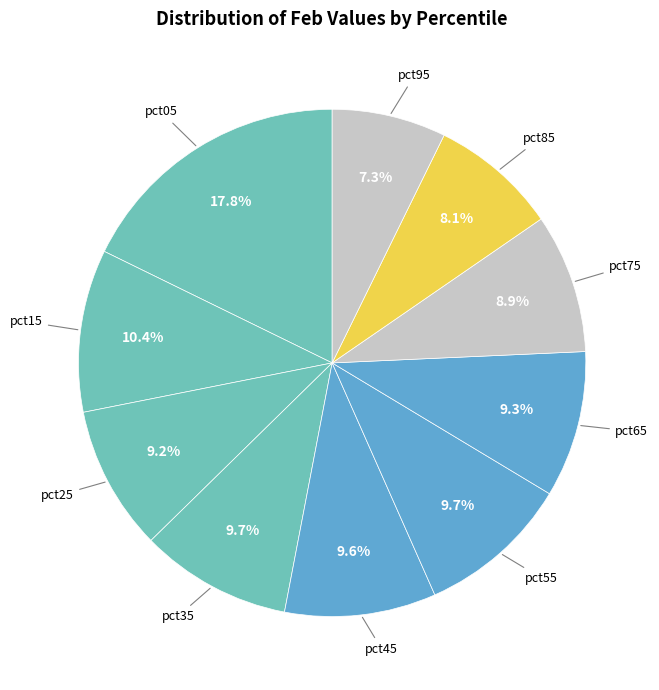

What is the smallest slice in the pie chart?

pct95